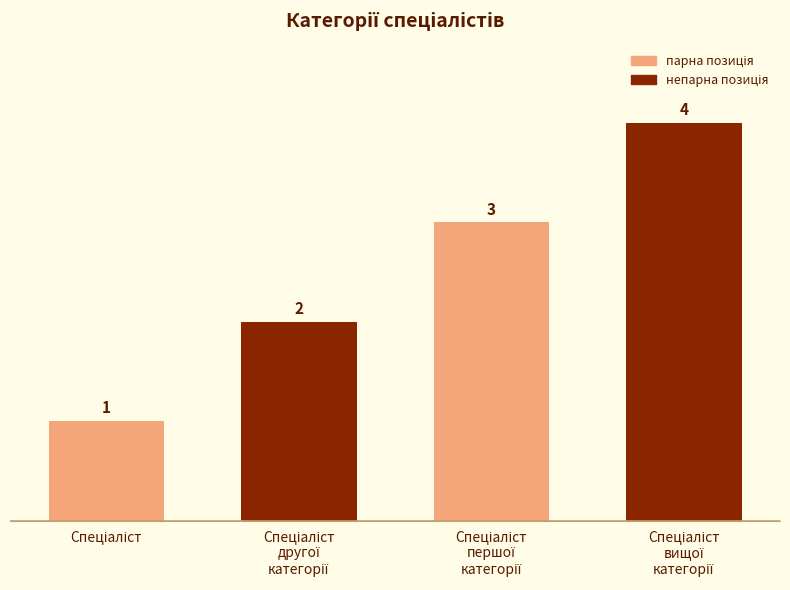

How many values are between 2 and 4?

3